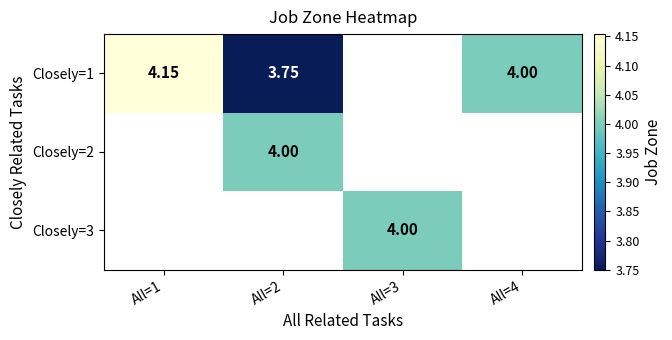

Is the value of Closely=2 at All=2 greater than the value of Closely=1 at All=2?

Yes